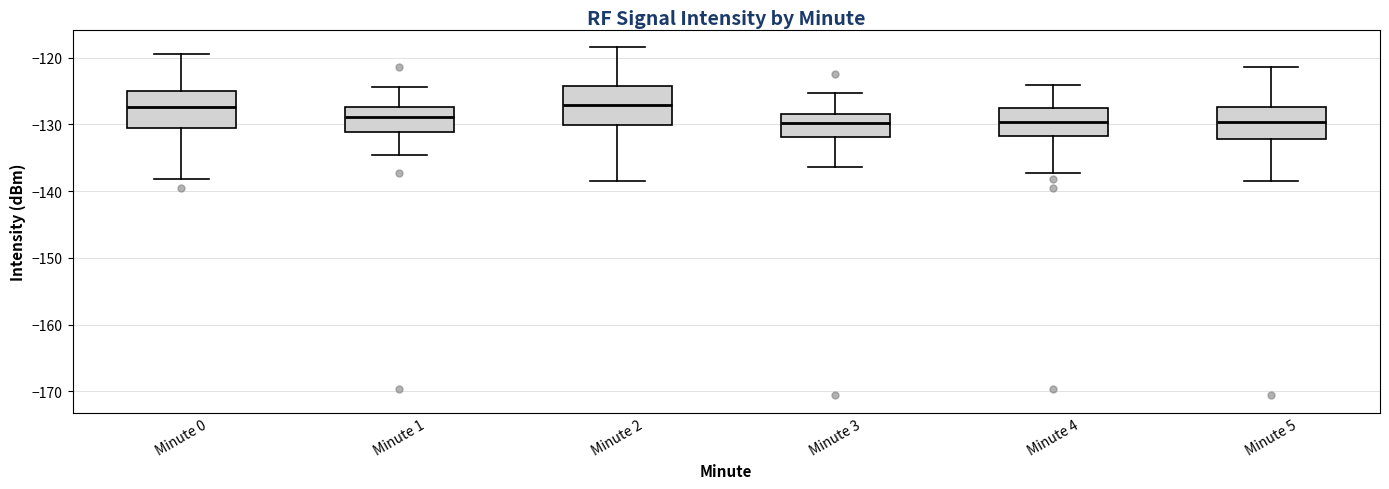

Where is the lower edge of the box for Minute 4 on the y-axis? The values are not printed on the chart, so give them approximately, as read against the axis.

-132